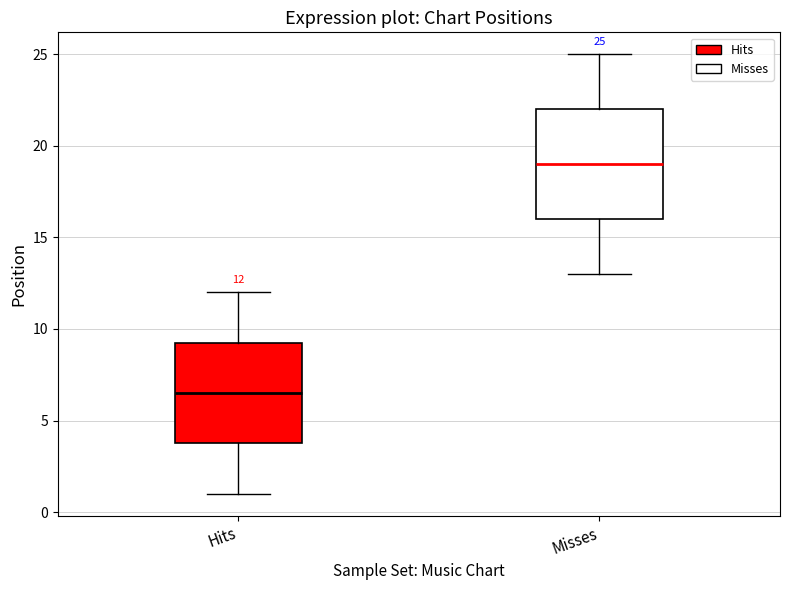

Comparing the boxes themselves (not the whiskers), which one is the tallest?

Misses